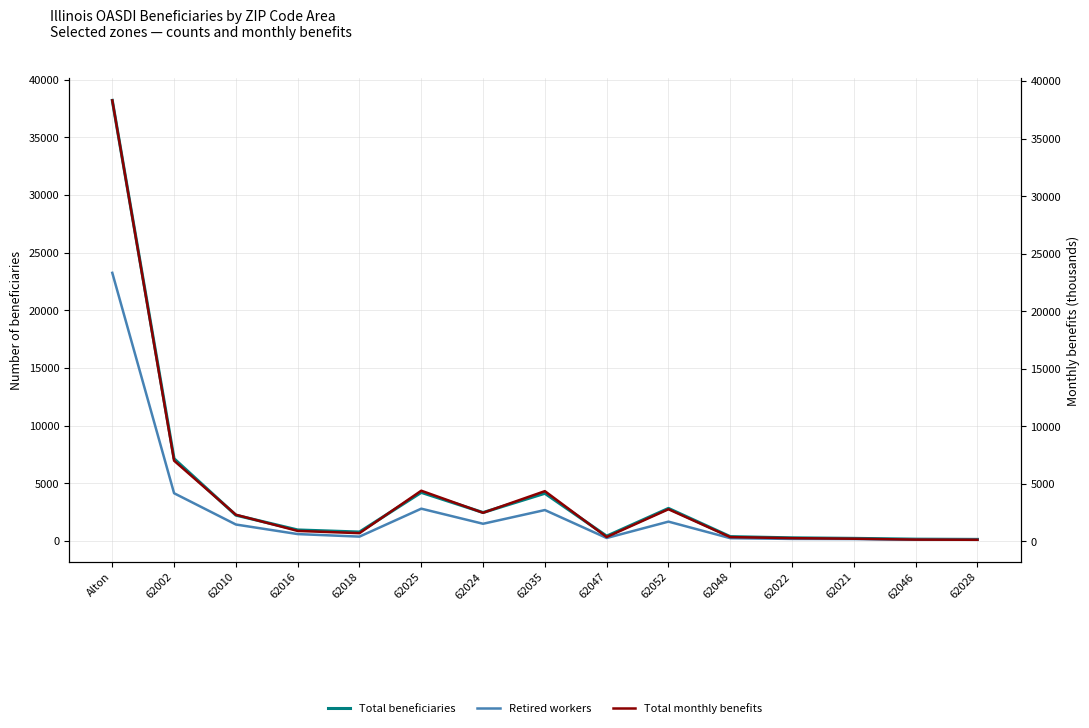

What is the highest value of the Total beneficiaries series?

38215